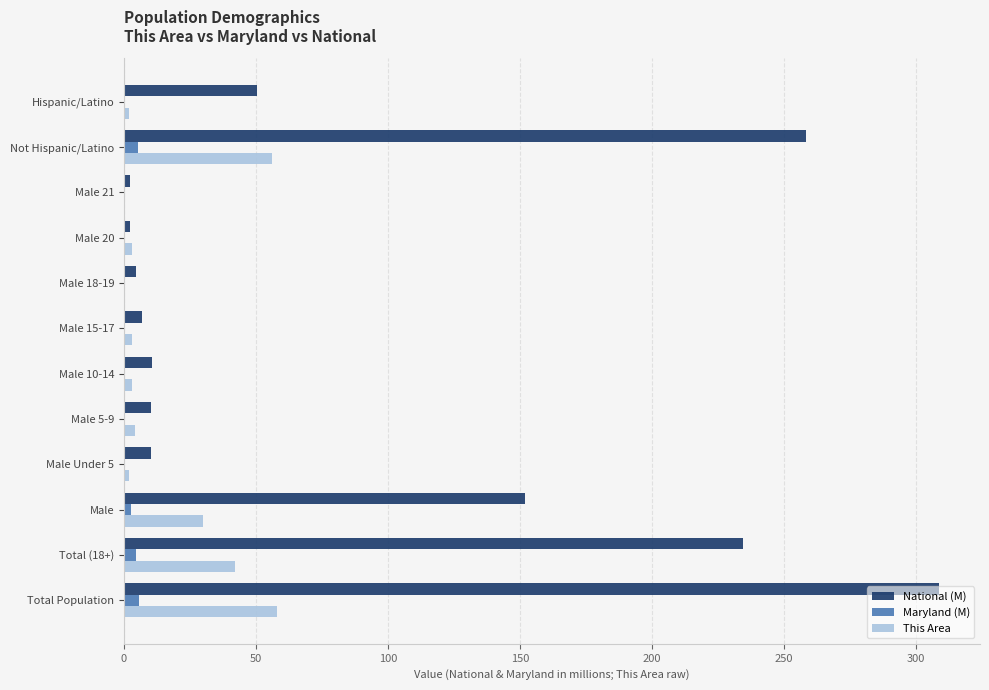

Which series has the largest total across all categories?

National (M)